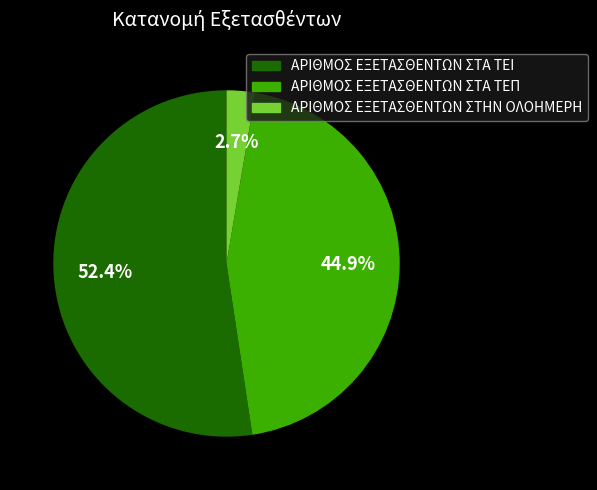

What percentage is the ΑΡΙΘΜΟΣ ΕΞΕΤΑΣΘΕΝΤΩΝ ΣΤΑ ΤΕΠ slice, to the nearest percent?

45%